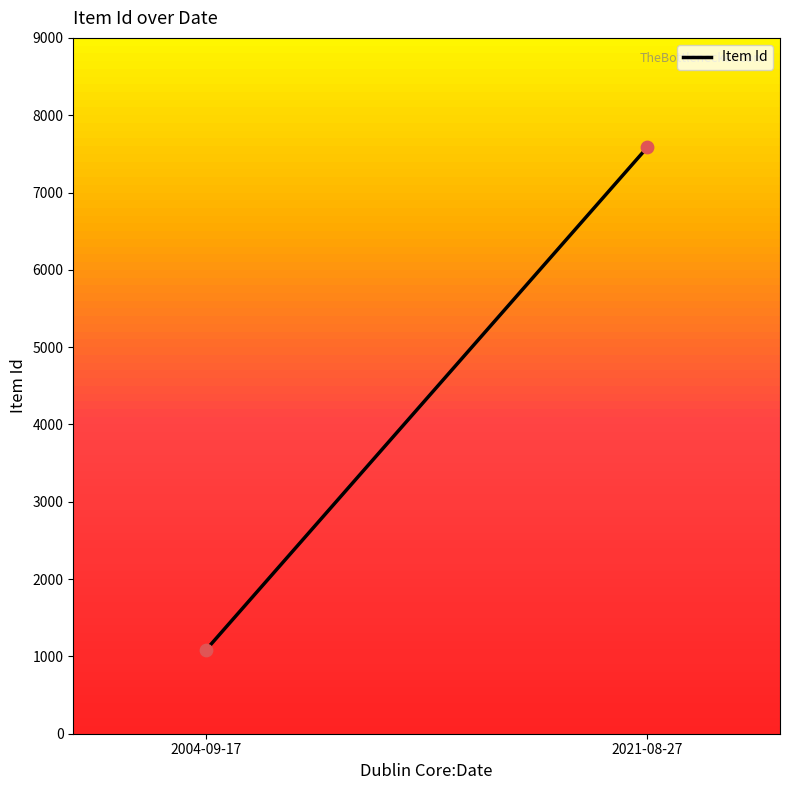

What is the average Y value?

4333.8